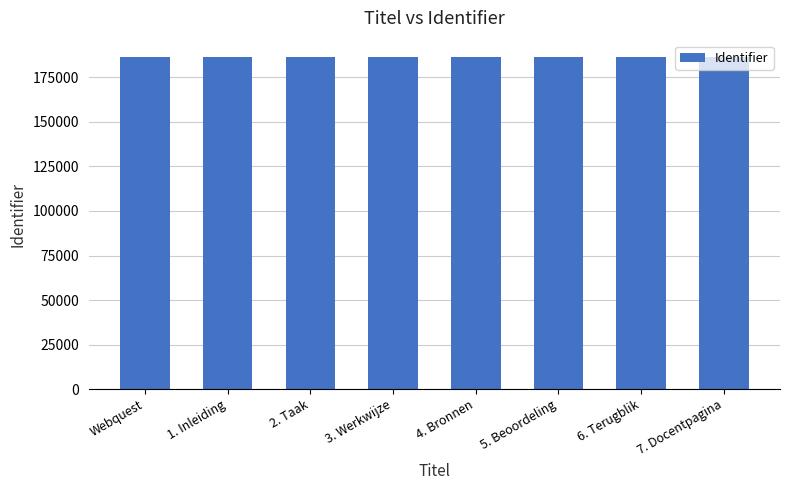

What is the smallest value displayed?

186278